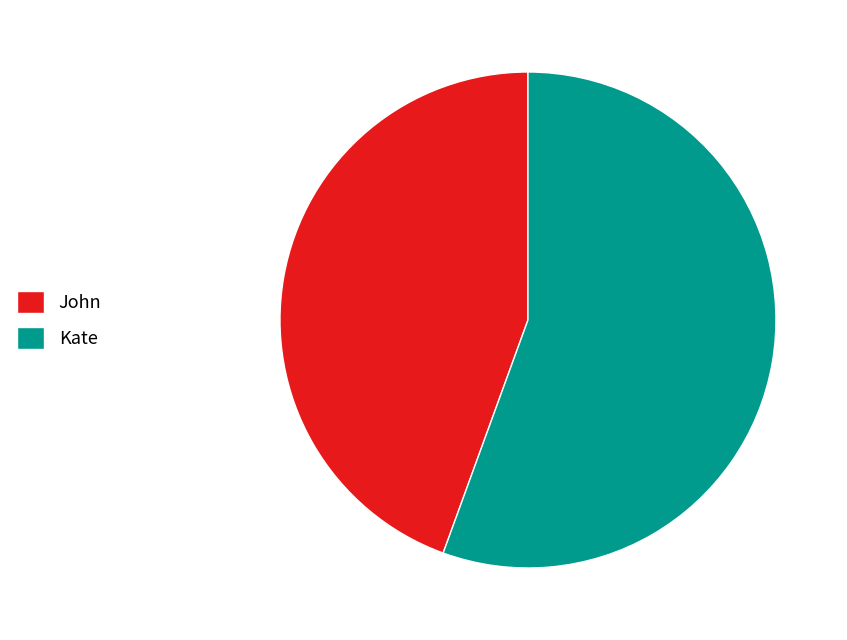

Which has a higher value, Kate or John?

Kate